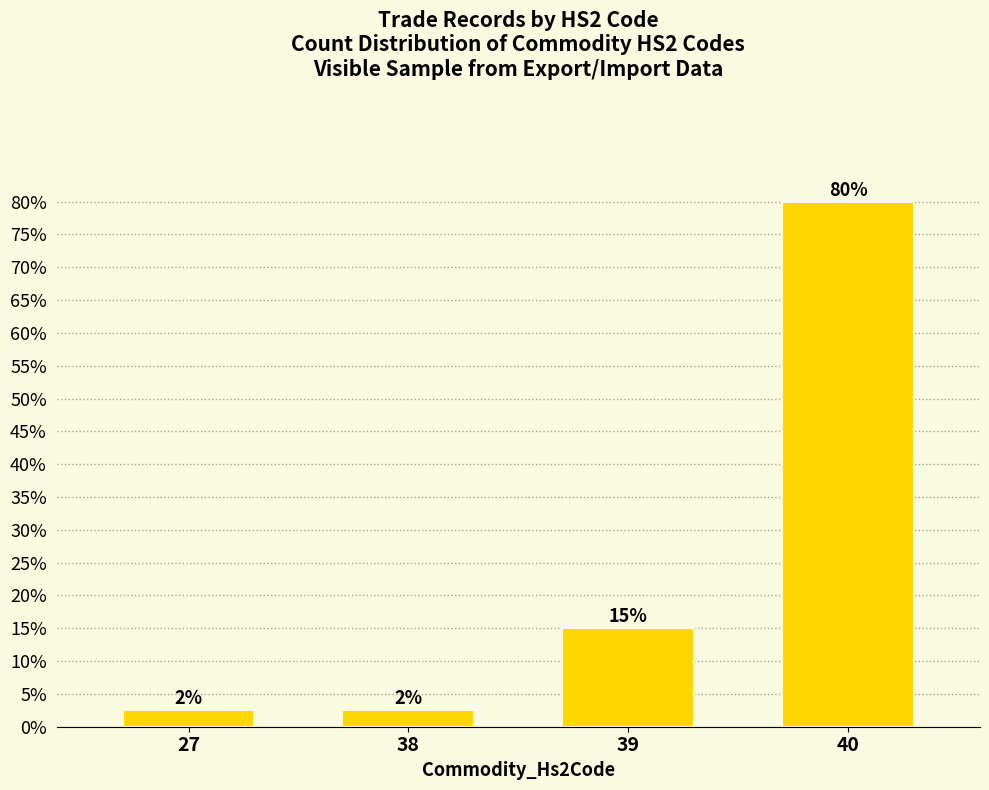

Is it true that the value at 40 is 80.0?

True